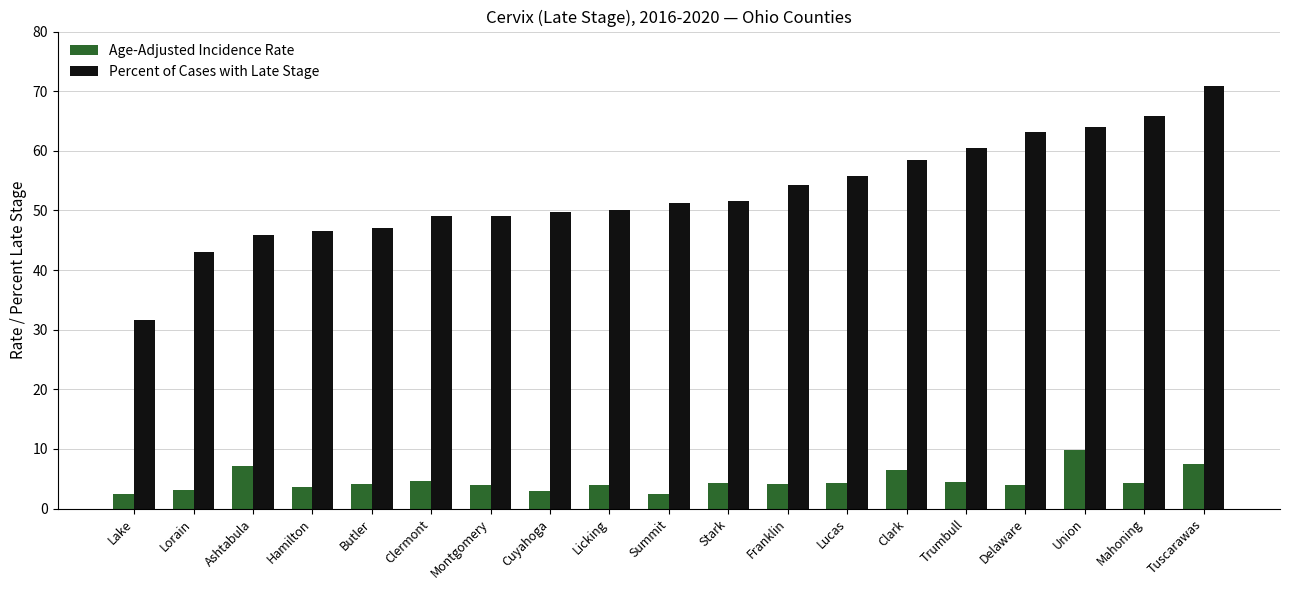

How many groups of bars are there?

19